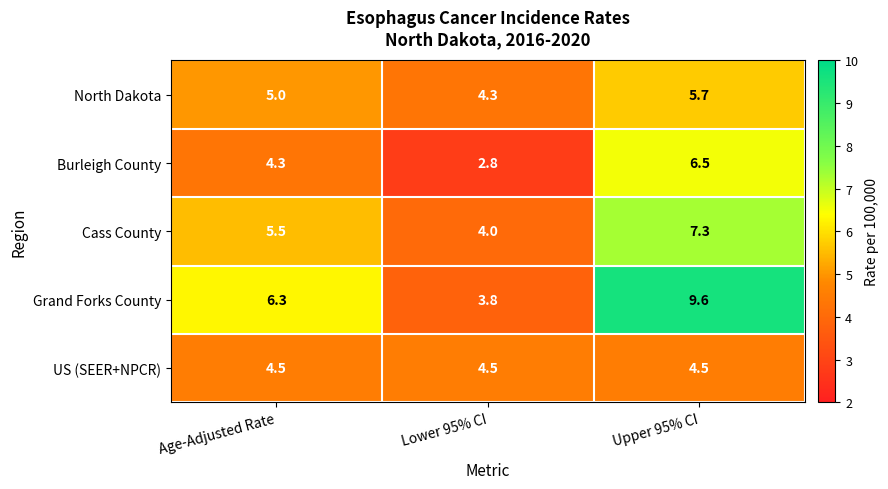

At which category is the sum across all series the highest?

Upper 95% CI